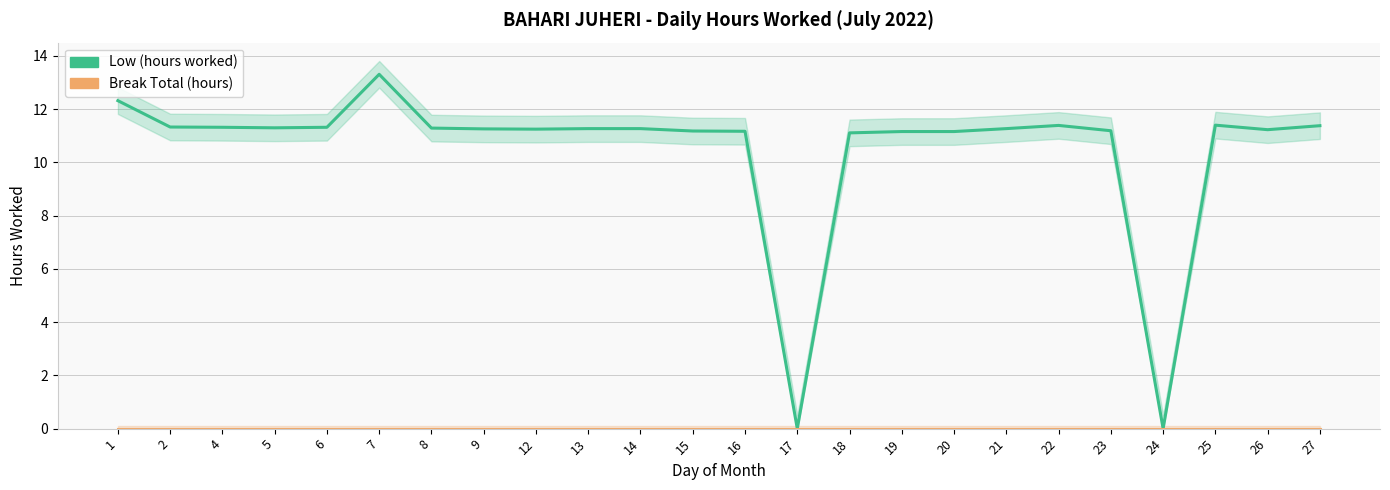

True or false: Low (hours worked) and Break Total (hours) intersect in this chart.

False